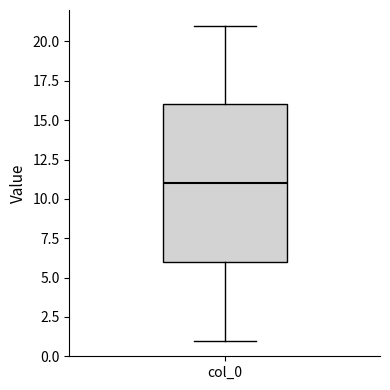

Read this box plot against the y-axis: the position of the median line, the range covered by the box, and the ends of both whiskers. The values are not printed on the chart, so give them approximately, as read against the axis.

median 11, box 6 to 16, whiskers 1 to 21